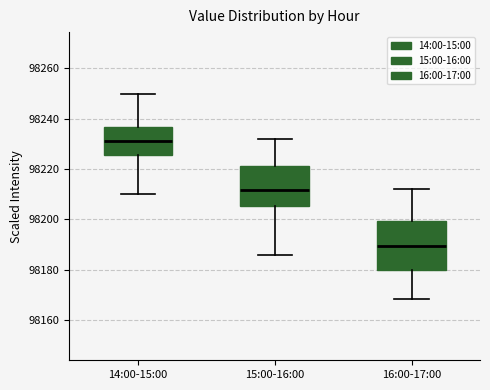

Comparing the boxes themselves (not the whiskers), which one is the tallest?

16:00-17:00